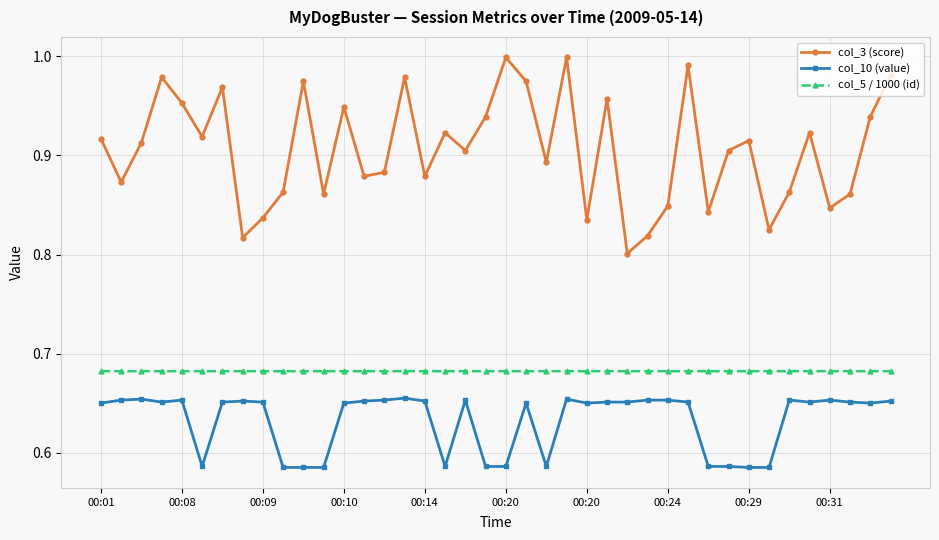

List the series in order of their overall mean, highest first.

col_3 (score), col_5 / 1000 (id), col_10 (value)